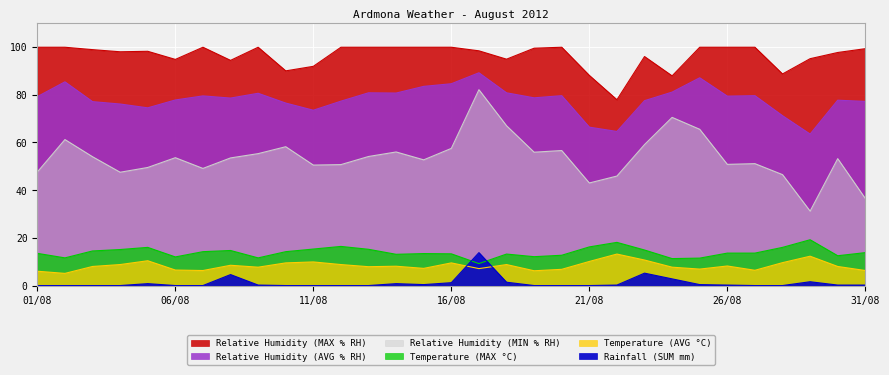

What is the difference between the maximum and minimum values in the Temperature (AVG °C) series?

8.1